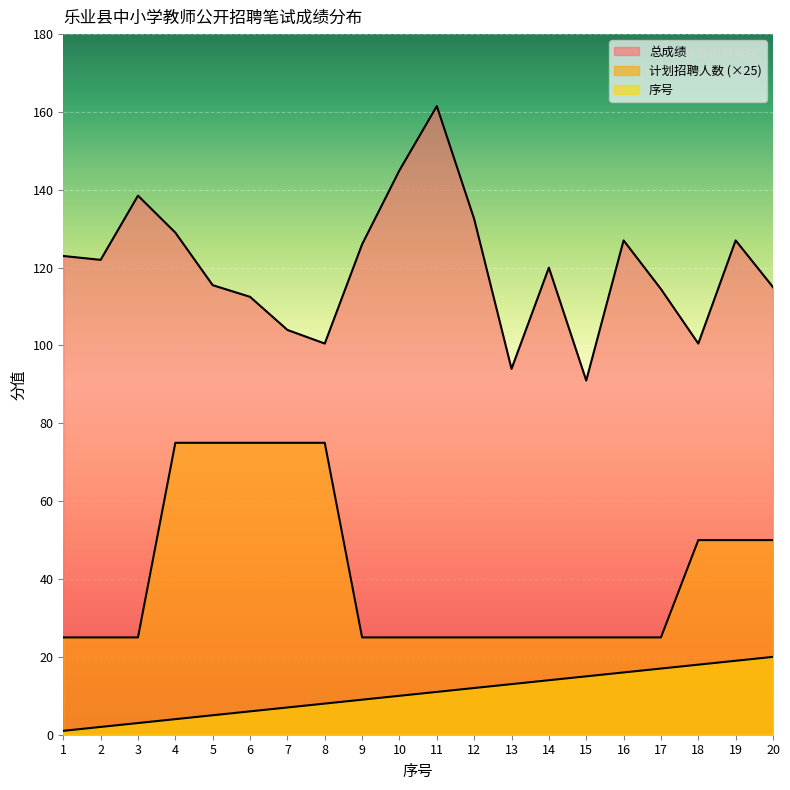

At 17, list the series in order from largest to smallest.

总成绩, 计划招聘人数, 序号